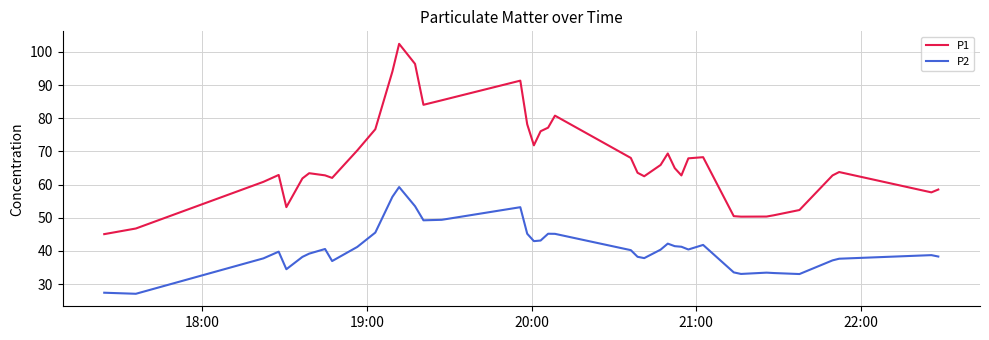

Which series has the widest spread of values?

P1